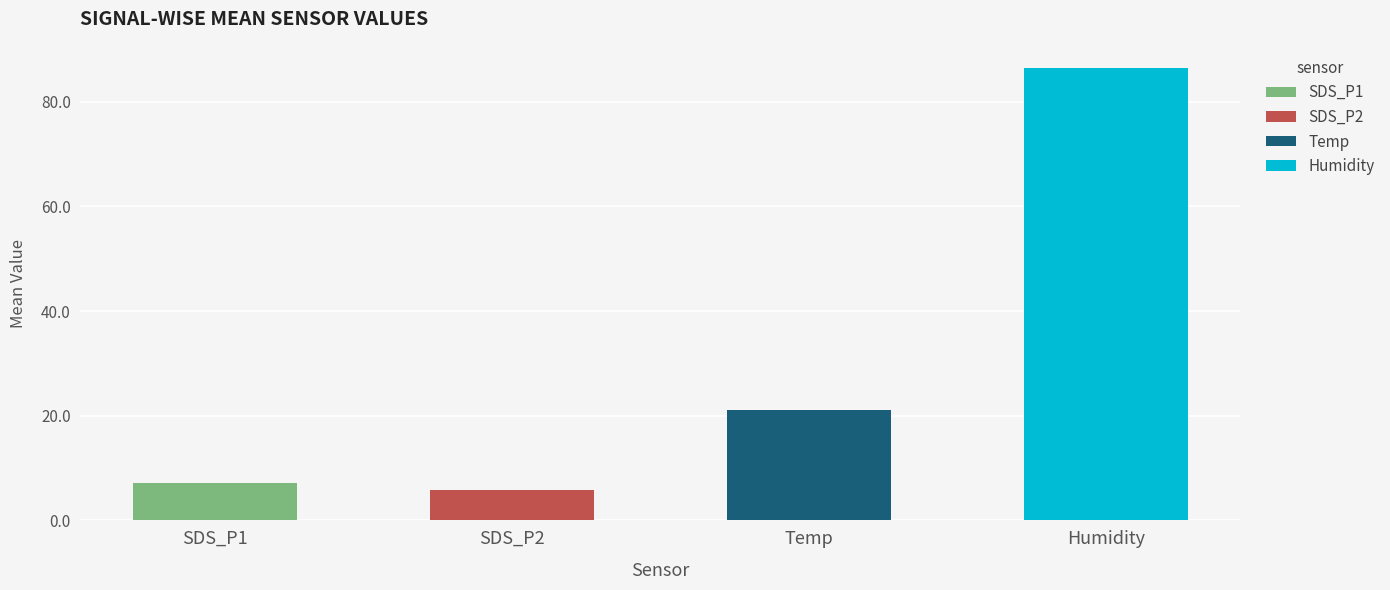

Are the bars horizontal?

No